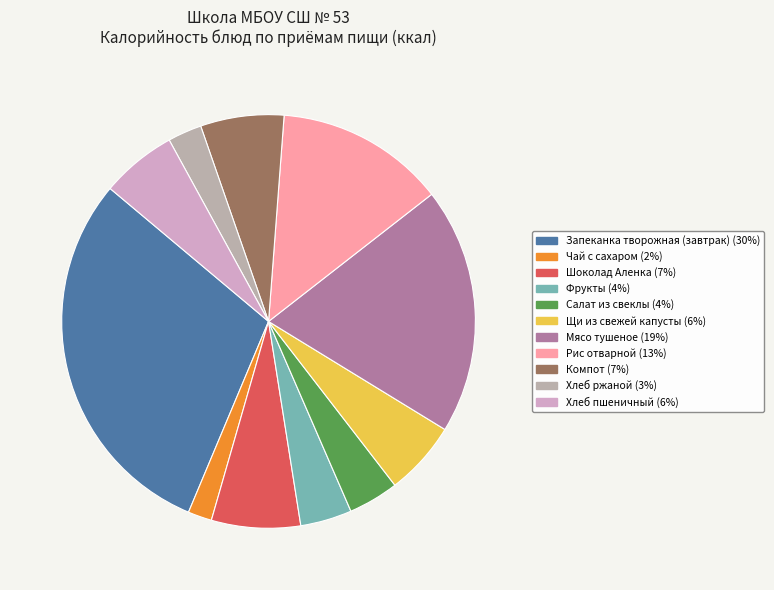

Which slice is the smallest?

Чай с сахаром